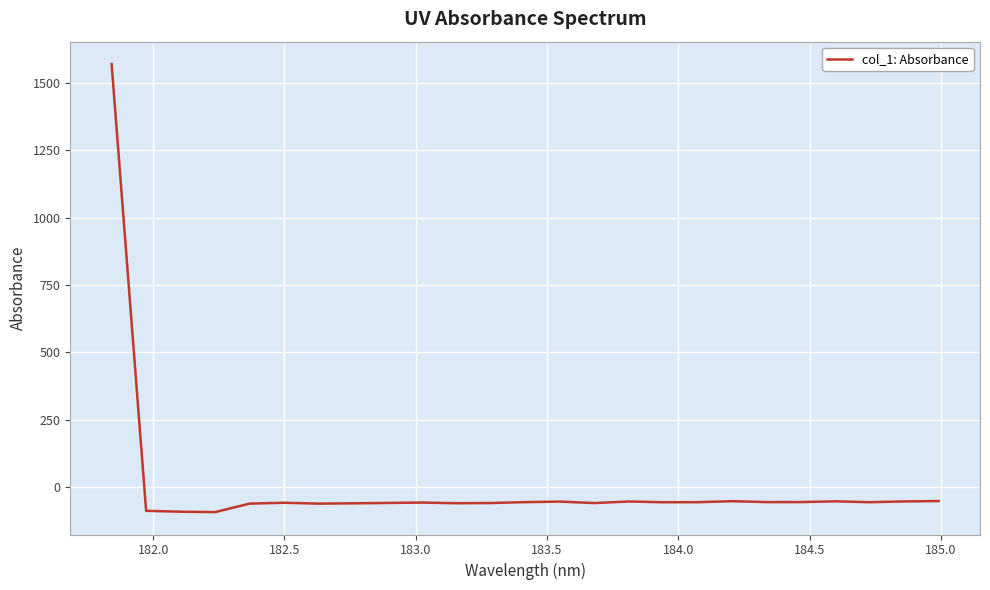

What is the difference between the maximum and minimum values?

1663.4